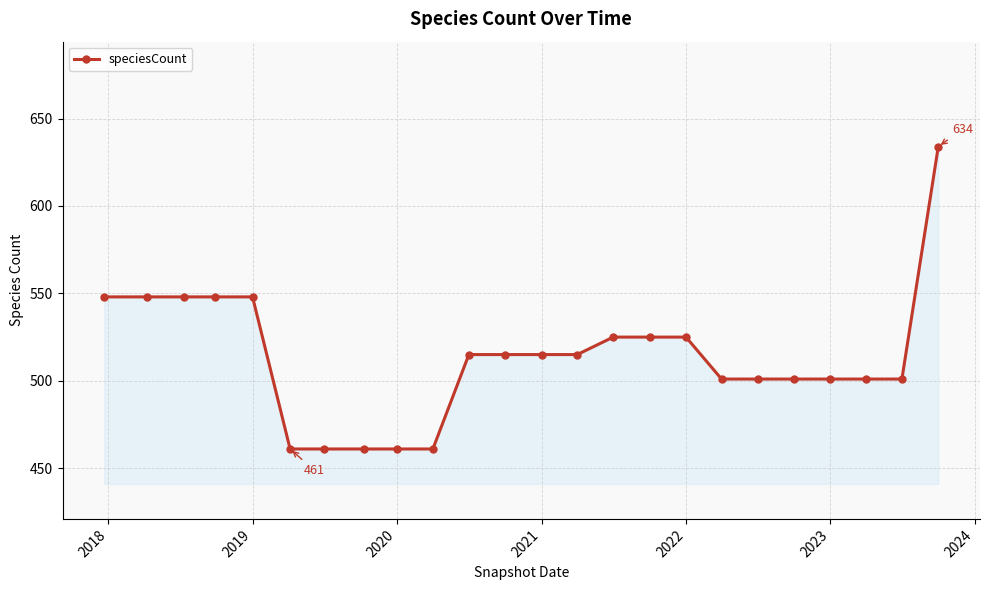

What is the smallest value displayed?

461